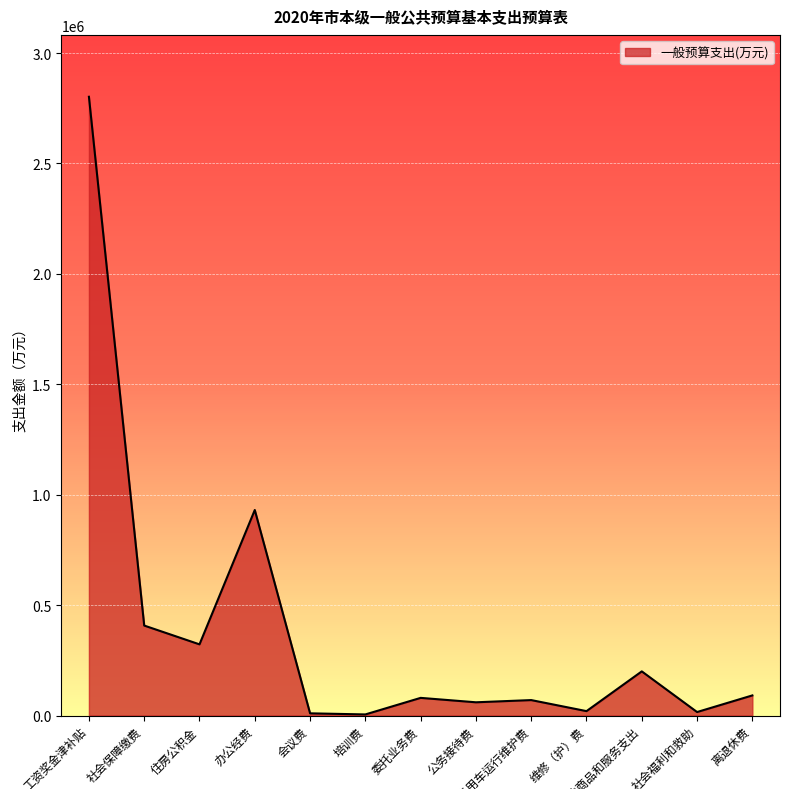

What position from the left is 委托业务费?

7